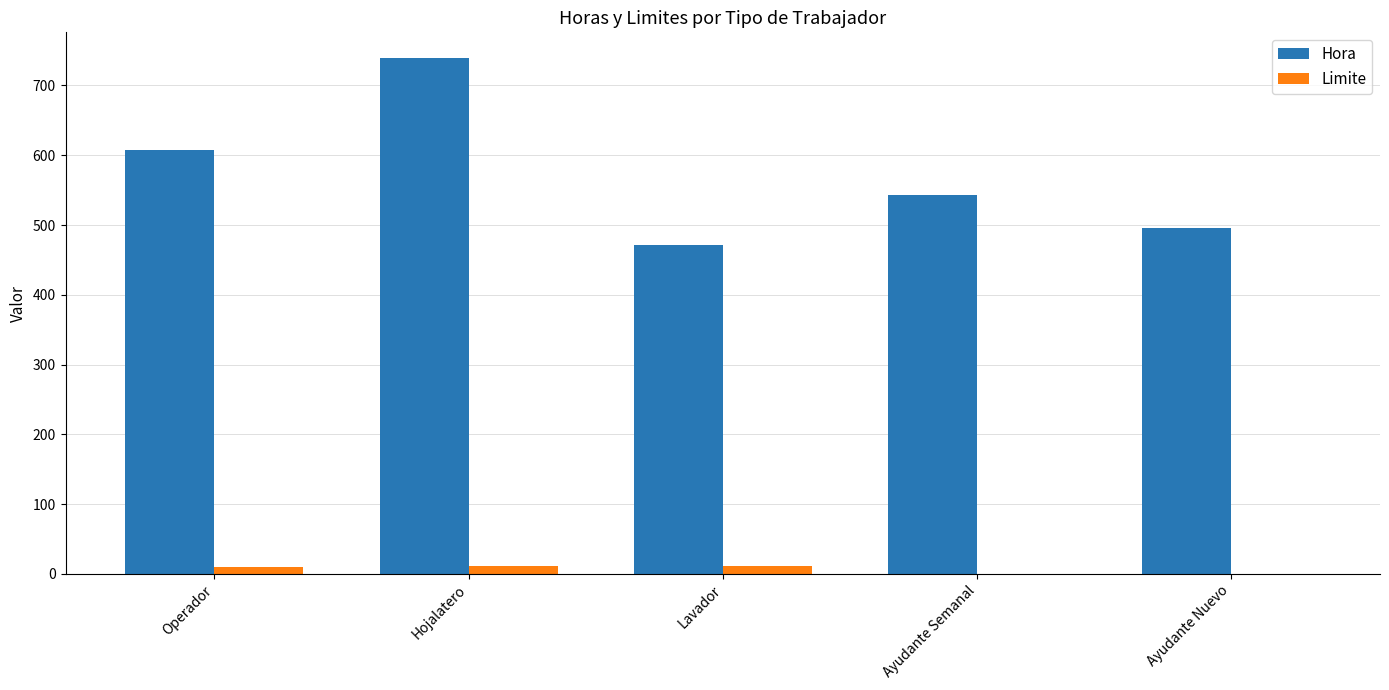

Which series has the largest total across all categories?

Hora